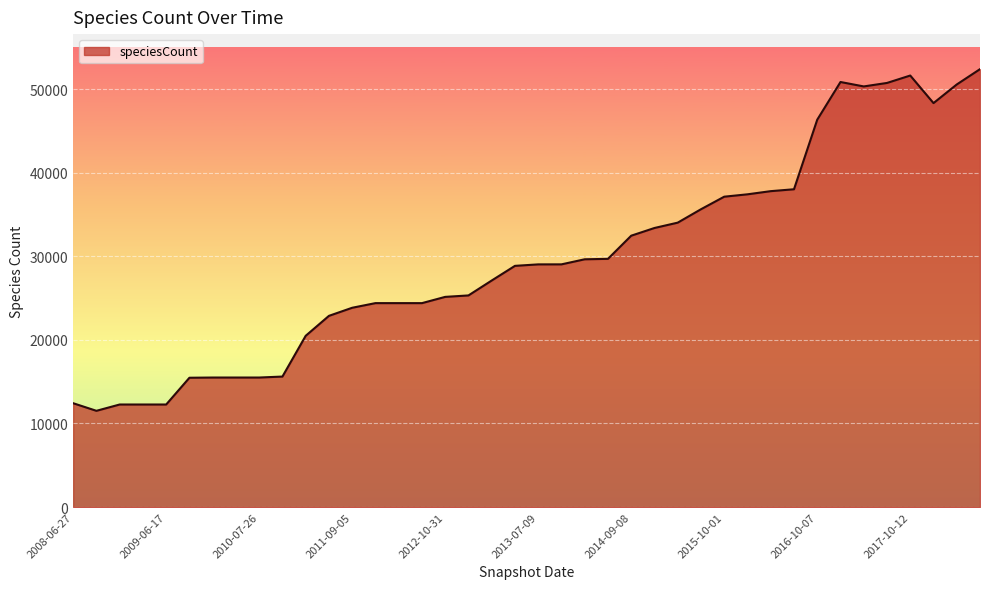

What is the maximum value shown in the chart?

52375